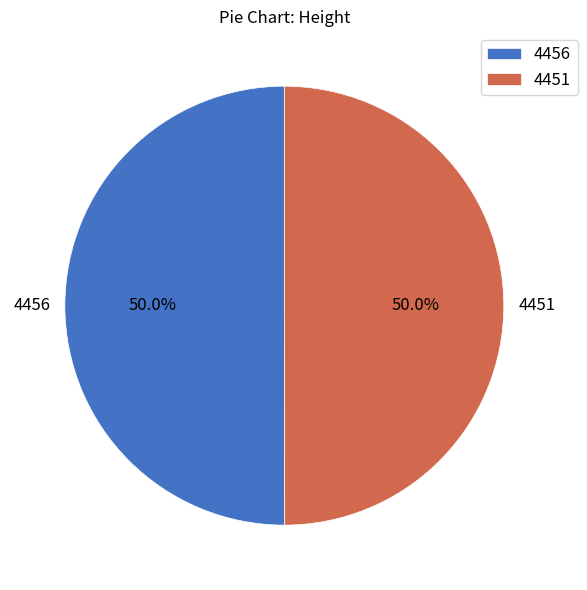

To the nearest percent, what is the combined percentage of 4451 and 4456?

100%